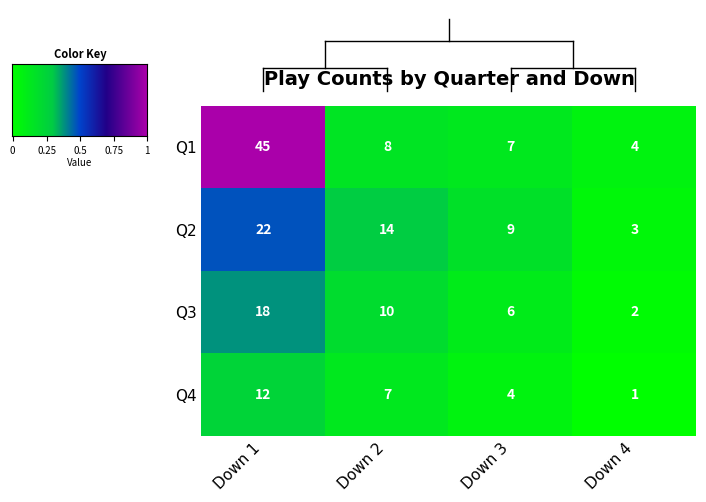

How many Q3 values are between 6 and 18?

3